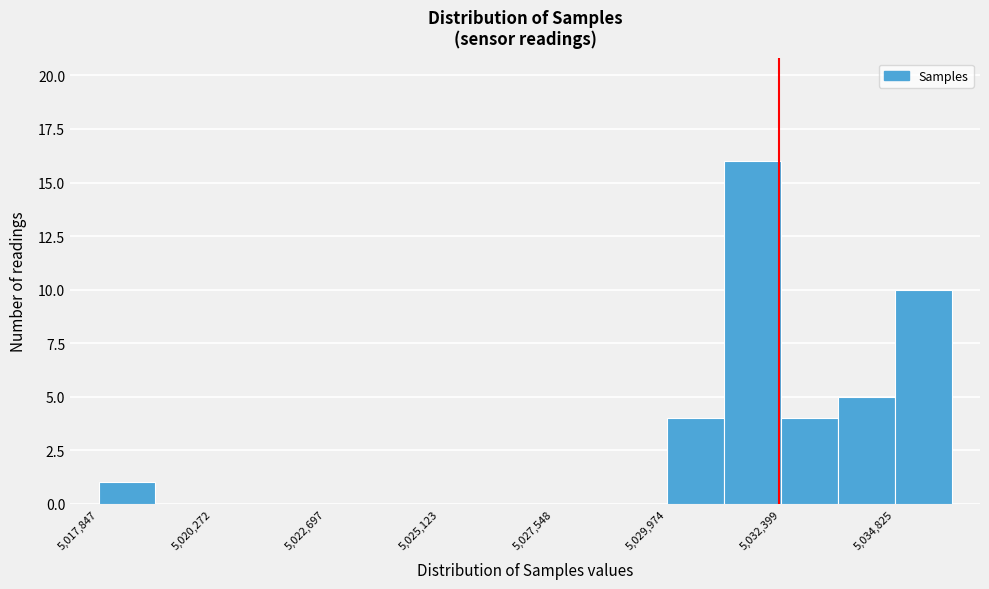

Around what value on the x-axis is the tallest bar? Give the approximate position of its centre, as read against the axis.

5032000